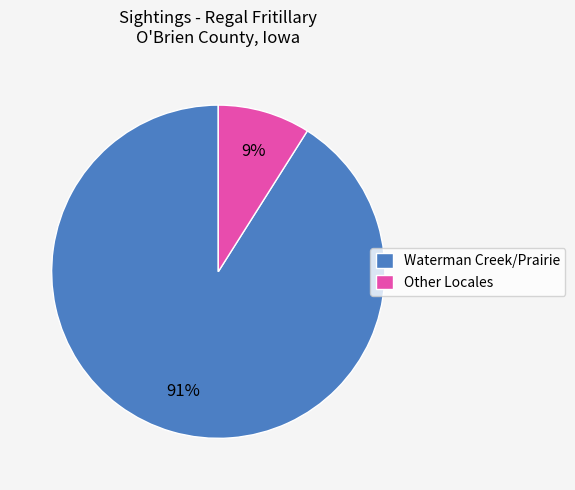

To the nearest percent, what percentage of the pie is Other Locales?

9%